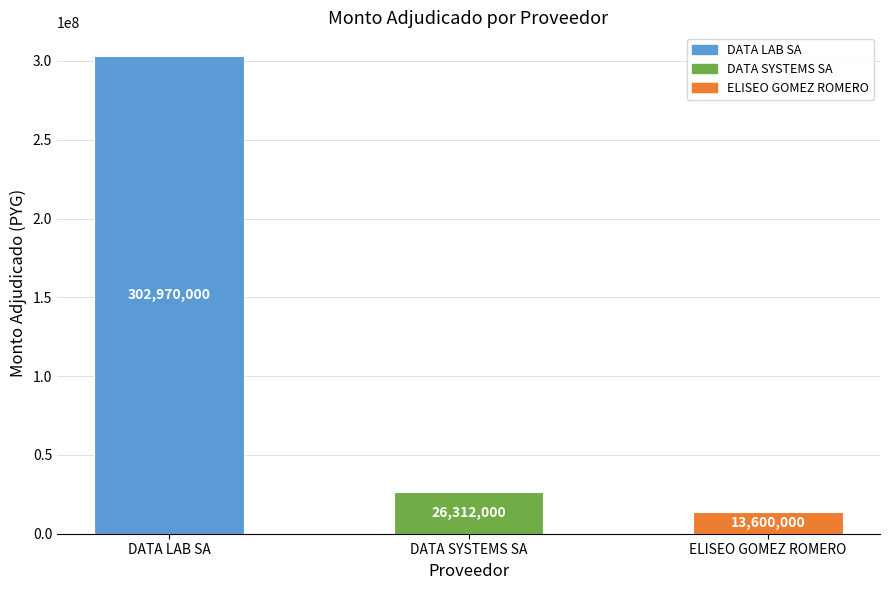

Which label corresponds to the smallest value in the chart?

ELISEO GOMEZ ROMERO